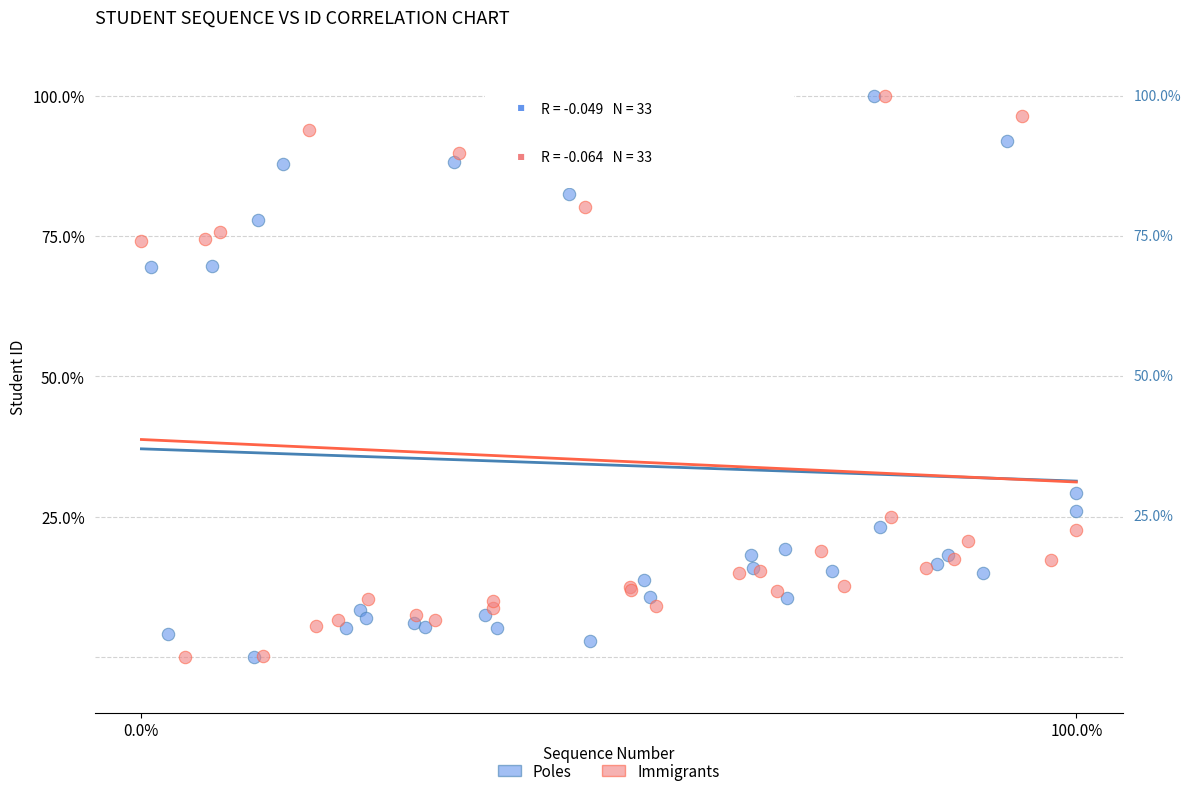

What are all the series names shown in the legend?

Poles, Immigrants